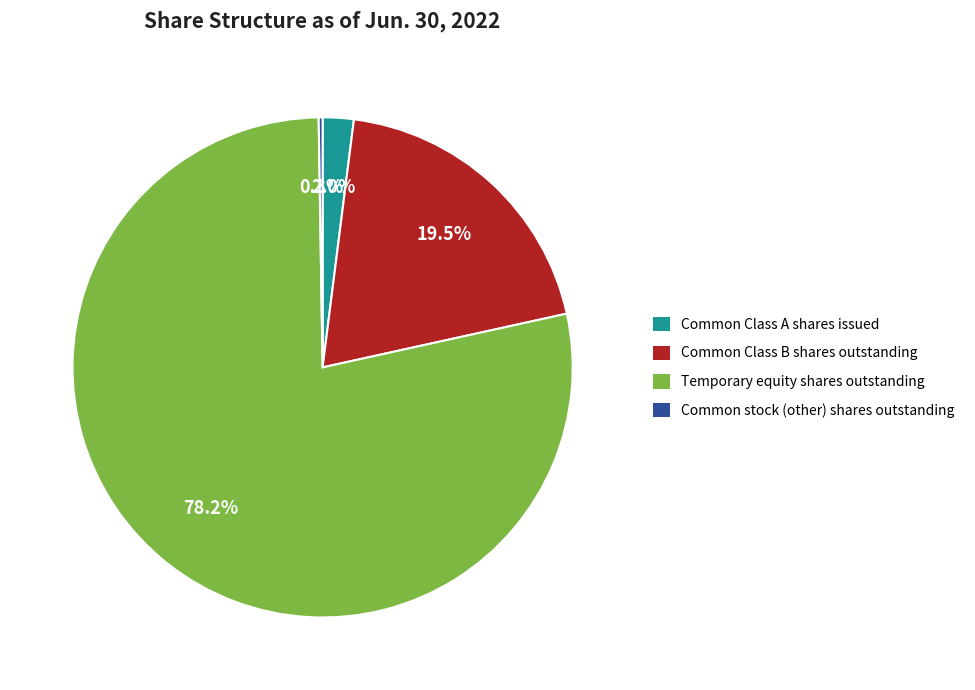

Is there a majority slice in this chart?

Yes